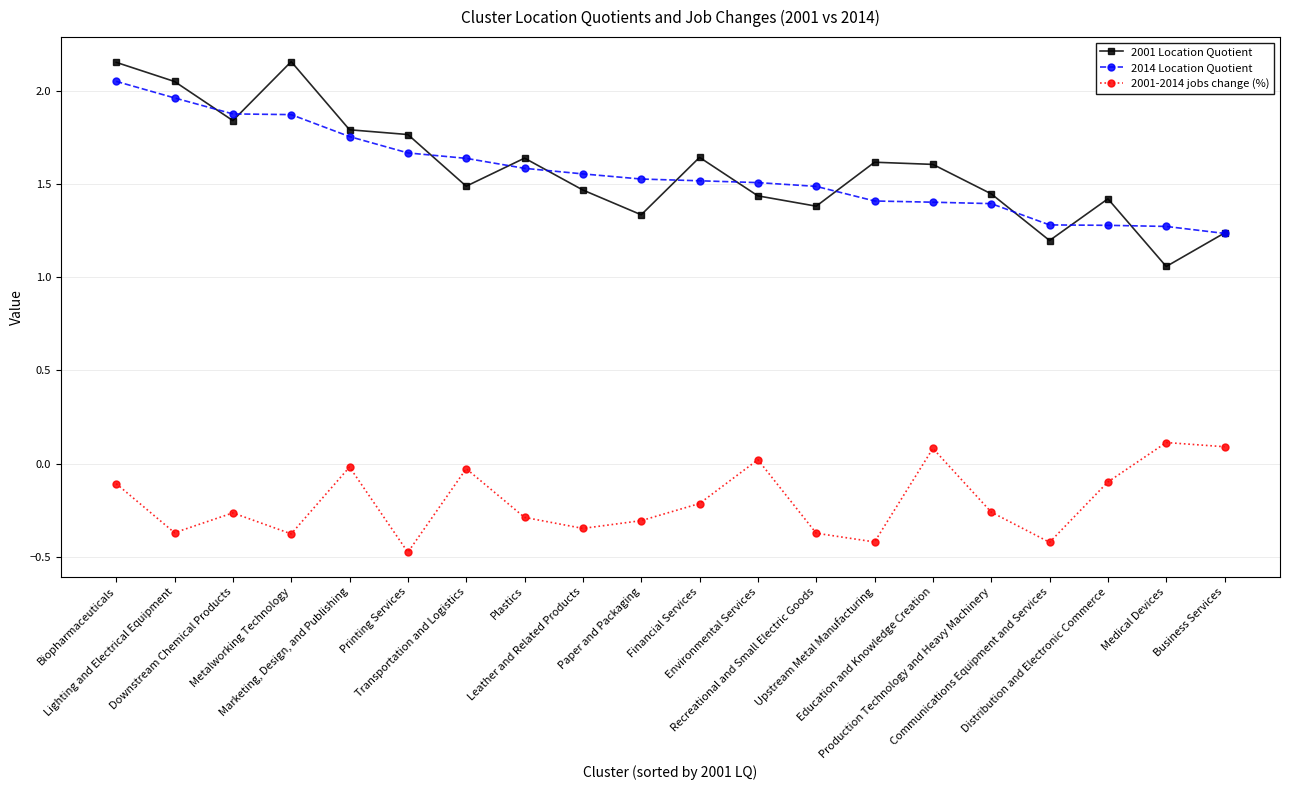

What are all the series names shown in the legend?

2001 Location Quotient, 2014 Location Quotient, 2001-2014 jobs change (%)